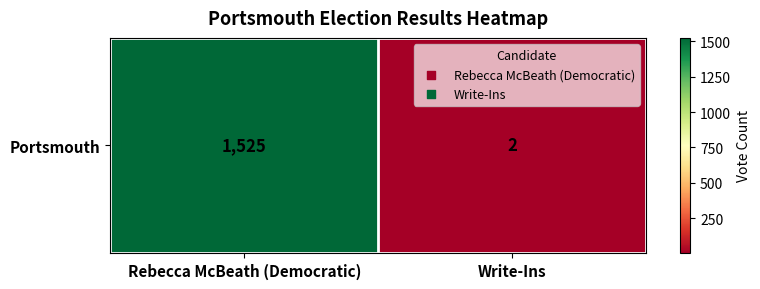

What is the sum of all values?

1527